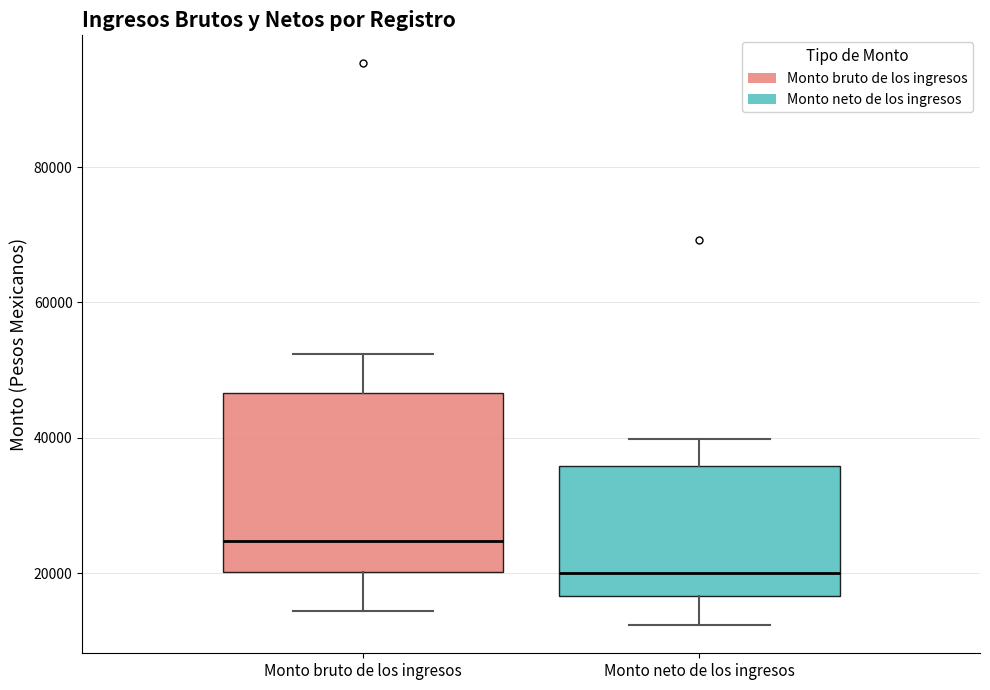

Comparing the boxes themselves (not the whiskers), which one is the tallest?

Monto bruto de los ingresos